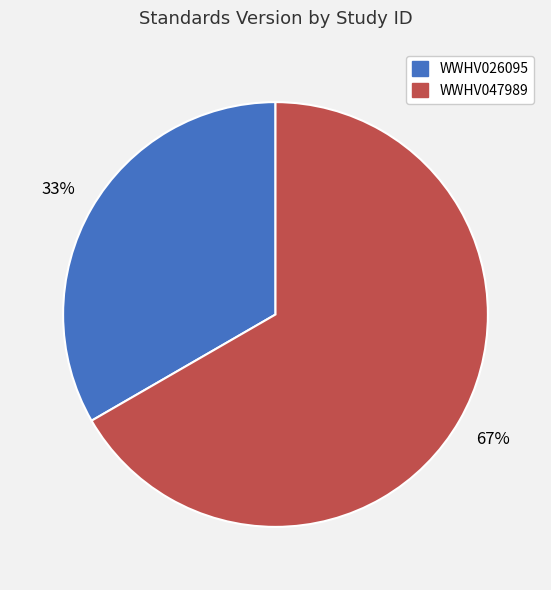

Which slice is the largest?

WWHV047989